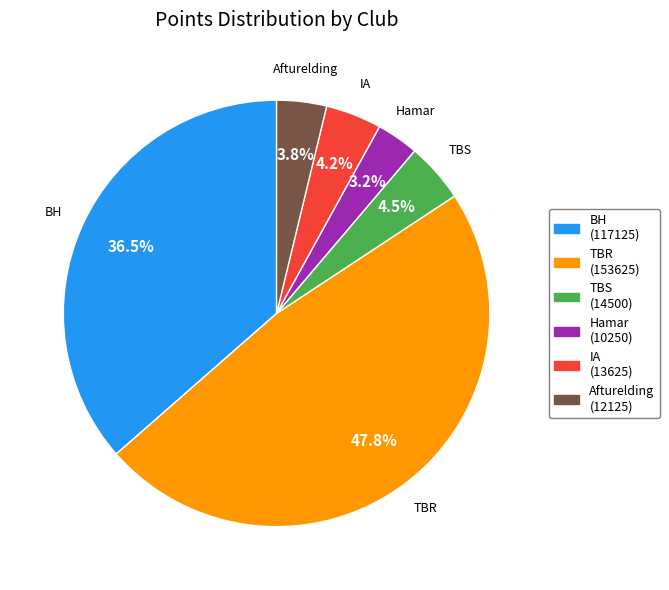

What is the smallest slice in the pie chart?

Hamar